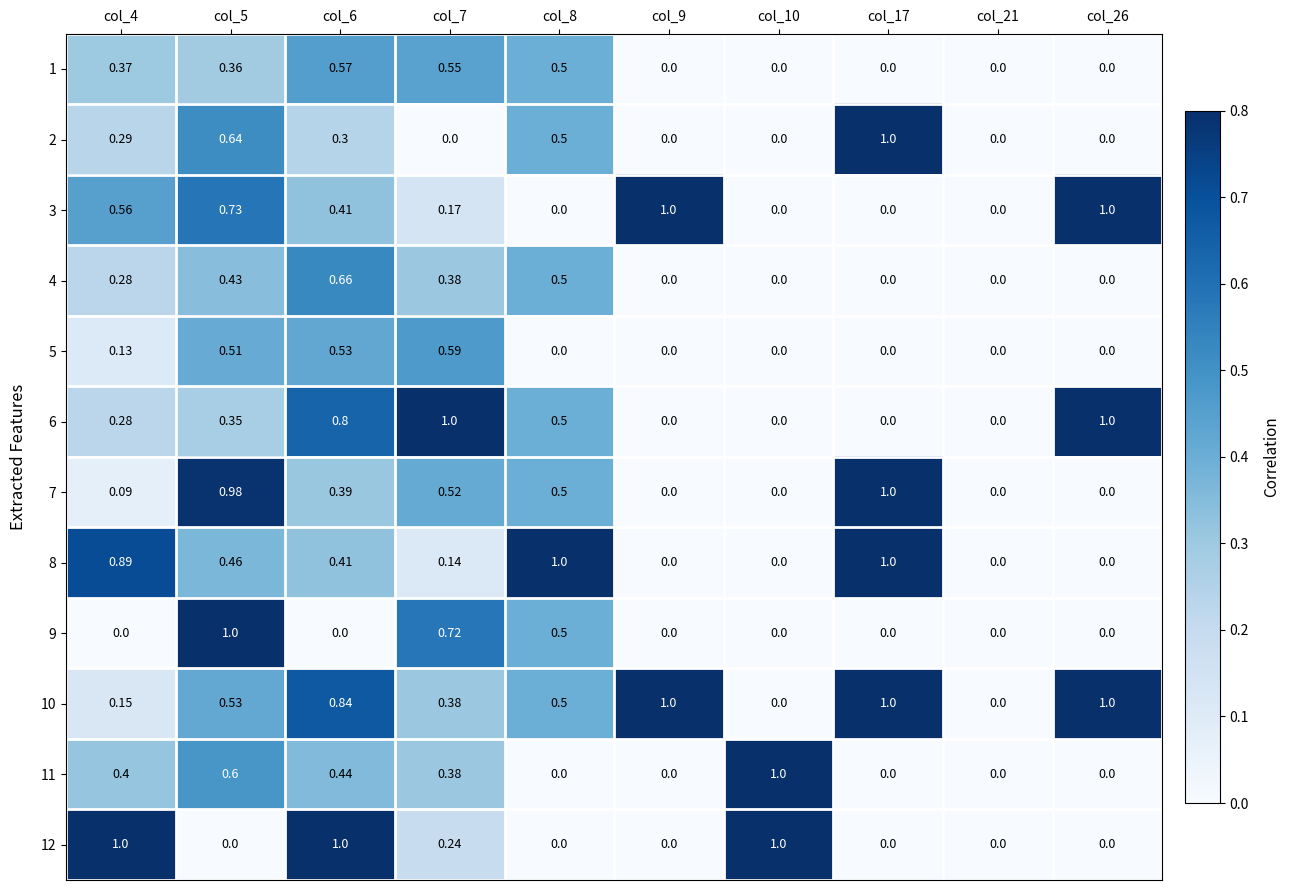

Is the value of 3 at col_7 greater than the value of 1 at col_17?

Yes